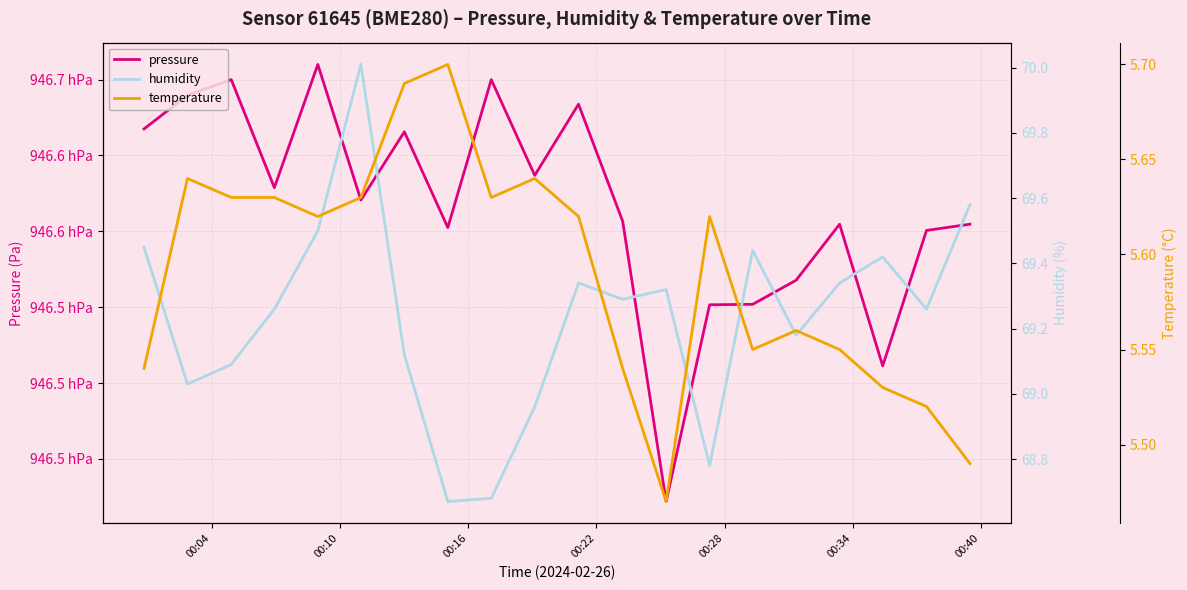

How many series are shown in this chart?

3